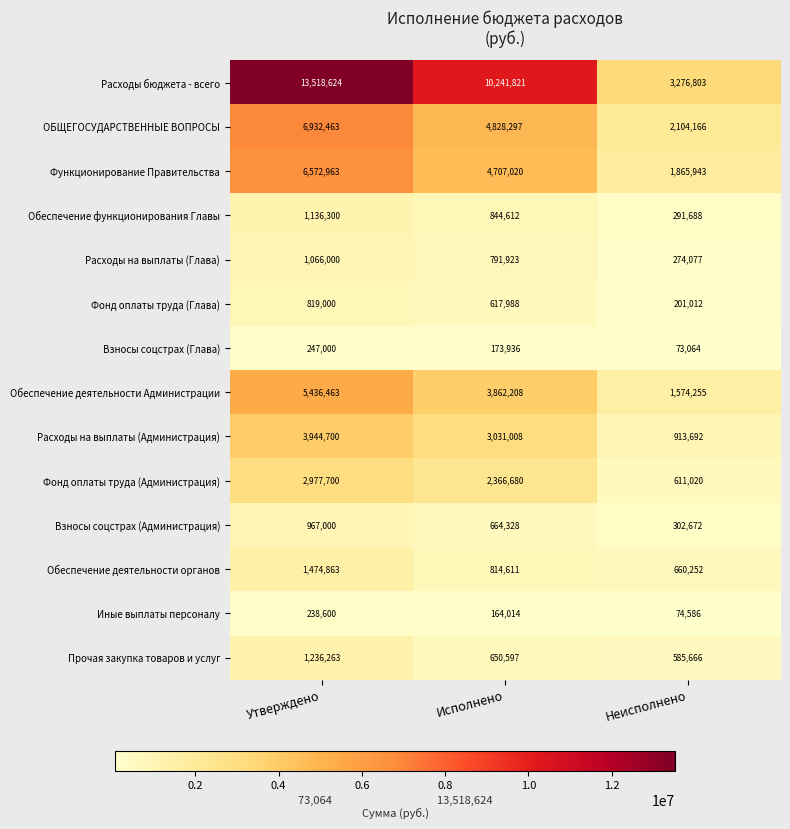

Rank the series by their maximum value, from lowest to highest.

Иные выплаты персоналу, Взносы соцстрах (Глава), Фонд оплаты труда (Глава), Взносы соцстрах (Администрация), Расходы на выплаты (Глава), Обеспечение функционирования Главы, Прочая закупка товаров и услуг, Обеспечение деятельности органов, Фонд оплаты труда (Администрация), Расходы на выплаты (Администрация), Обеспечение деятельности Администрации, Функционирование Правительства, ОБЩЕГОСУДАРСТВЕННЫЕ ВОПРОСЫ, Расходы бюджета - всего